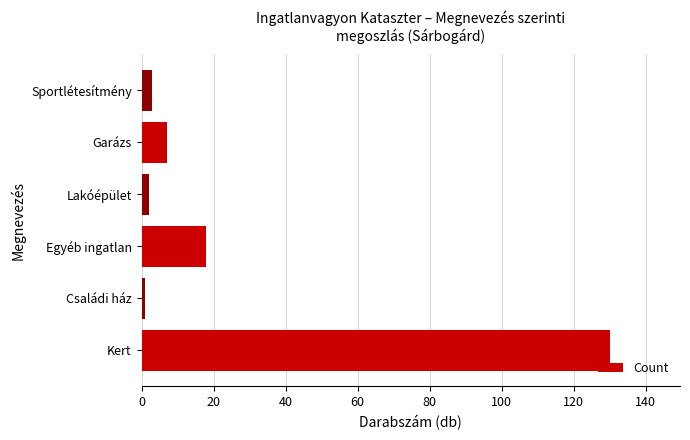

What is the sum of the values at Garázs and Kert?

137